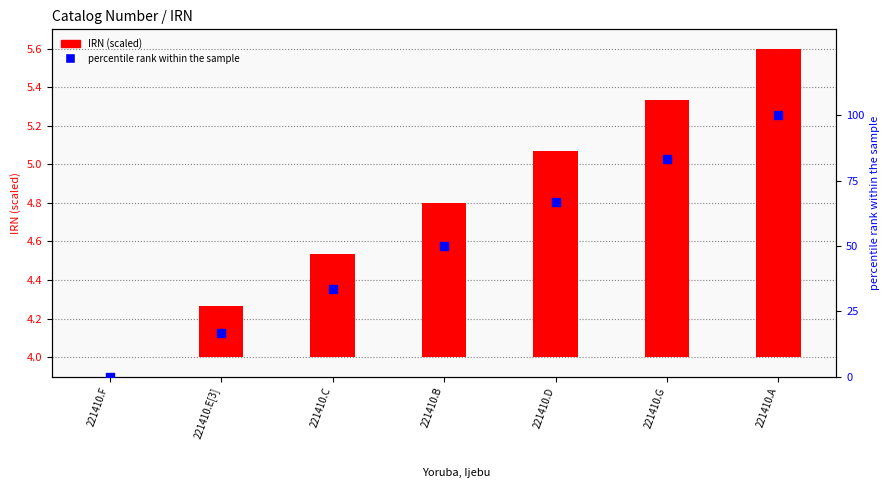

Which series contains the lowest Y value?

IRN (scaled)